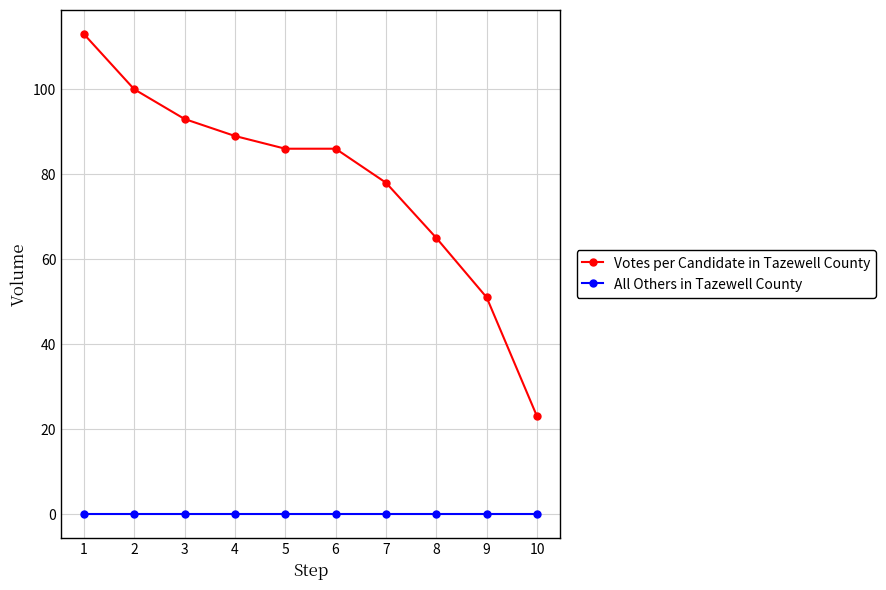

What is the value of the Votes per Candidate in Tazewell County point at the 3rd from the left?

93